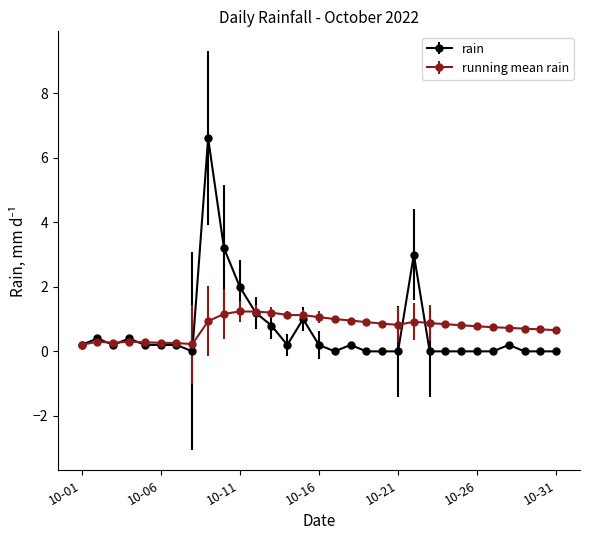

What is the value of the running mean rain point at the 6th from the left?

0.3